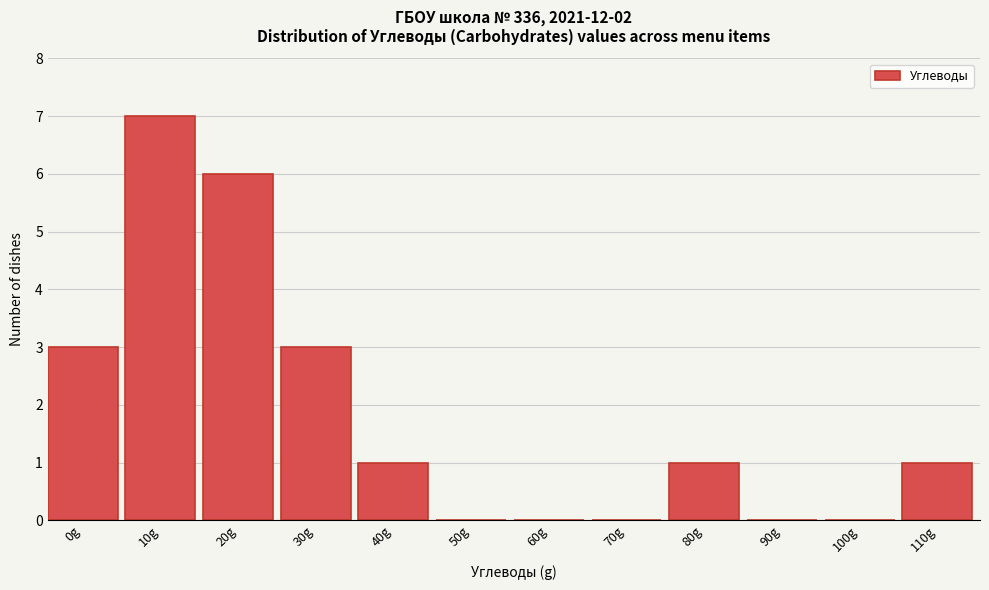

Reading left to right, what are all the values shown in this chart?

0g=3	10g=7	20g=6	30g=3	40g=1	50g=0	60g=0	70g=0	80g=1	90g=0	100g=0	110g=1